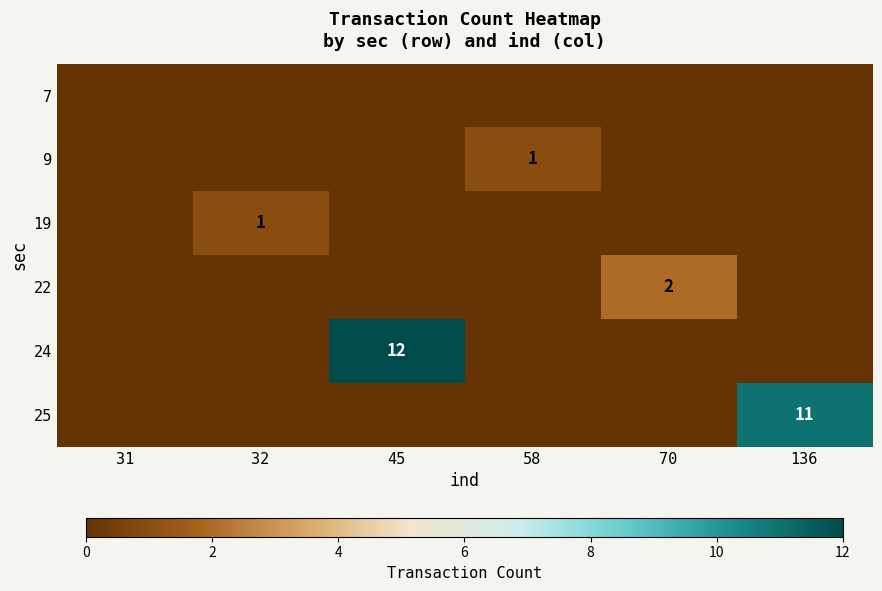

Which series has the largest range (max minus min)?

24